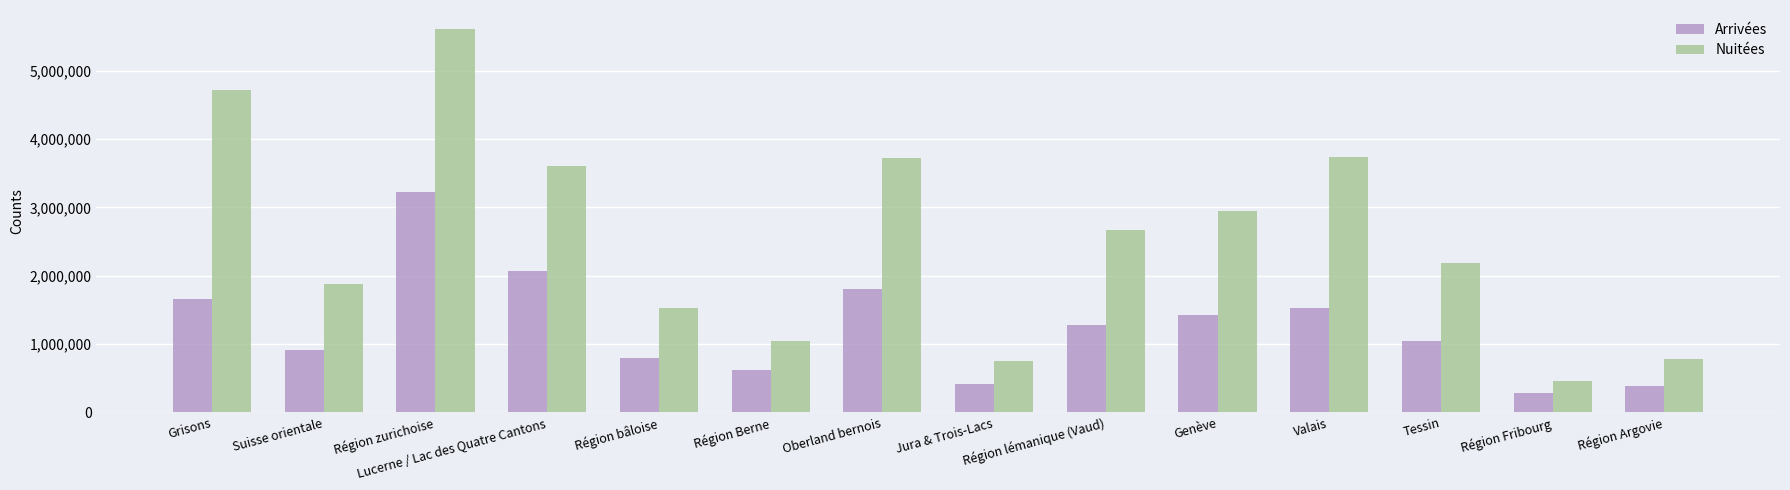

At how many categories does at least one series exceed 5074691?

1